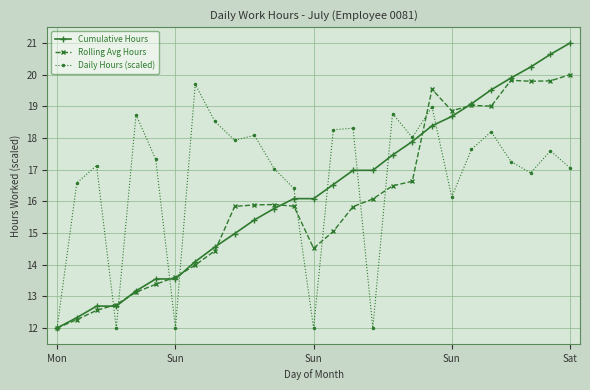

What is the highest value of the Rolling Avg Hours series?

20.0